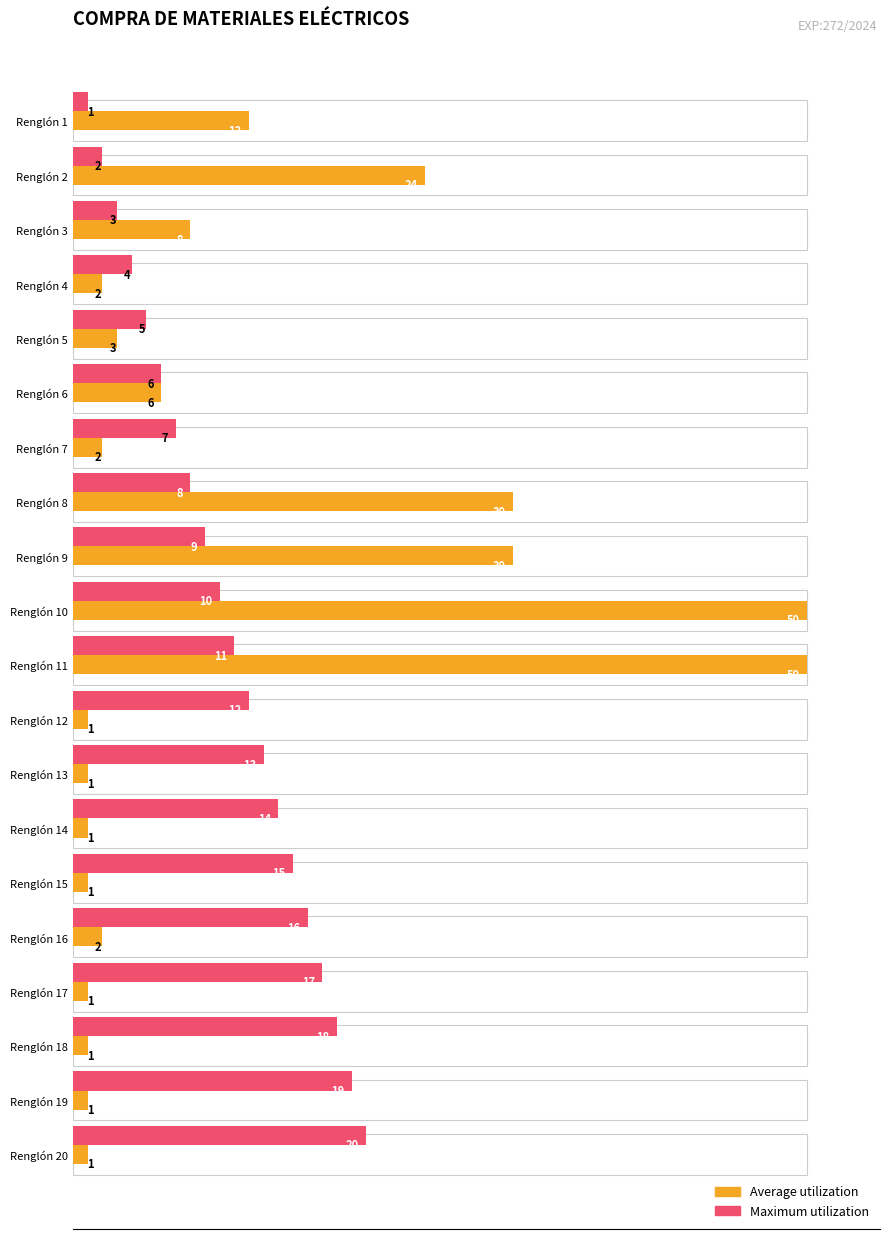

What is the label of the 13th bar from the right?

7